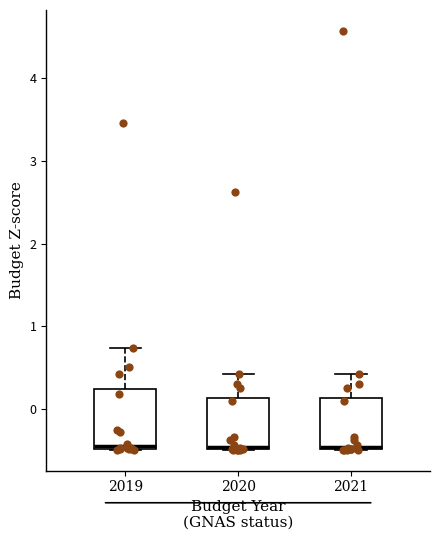

Reading left to right, read every box against the y-axis: the position of its median line, the range the box covers, and the ends of its whiskers. The values are not printed on the chart, so give them approximately, as read against the axis.

2019: median -0.4, box -0.5 to 0.2, whiskers -0.5 to 0.7
2020: median -0.5 (just above the box's lower edge), box -0.5 to 0.1, whiskers -0.5 to 0.4
2021: median -0.5 (just above the box's lower edge), box -0.5 to 0.1, whiskers -0.5 to 0.4